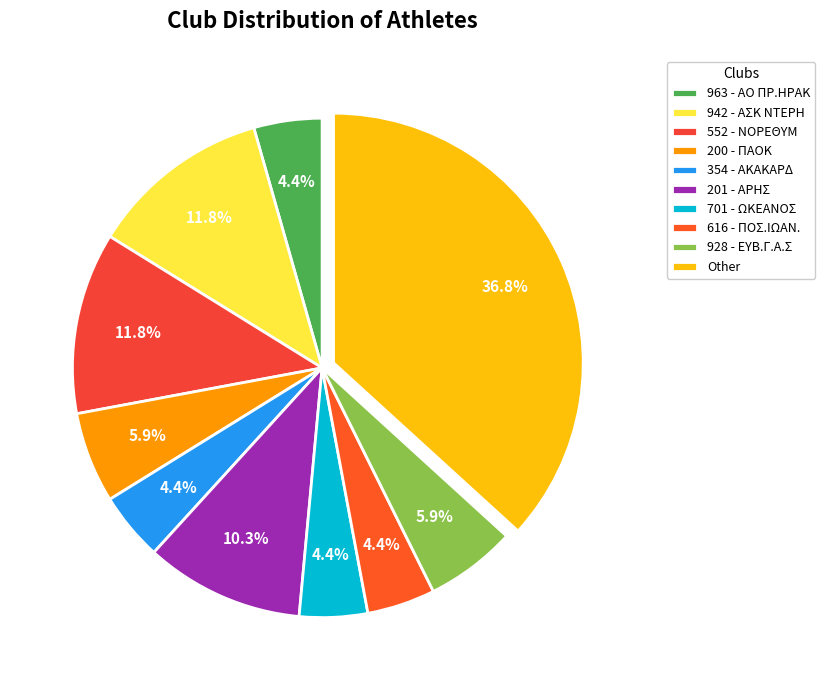

How much of the chart is everything except 354 - ΑΚΑΚΑΡΔ?

95.6%